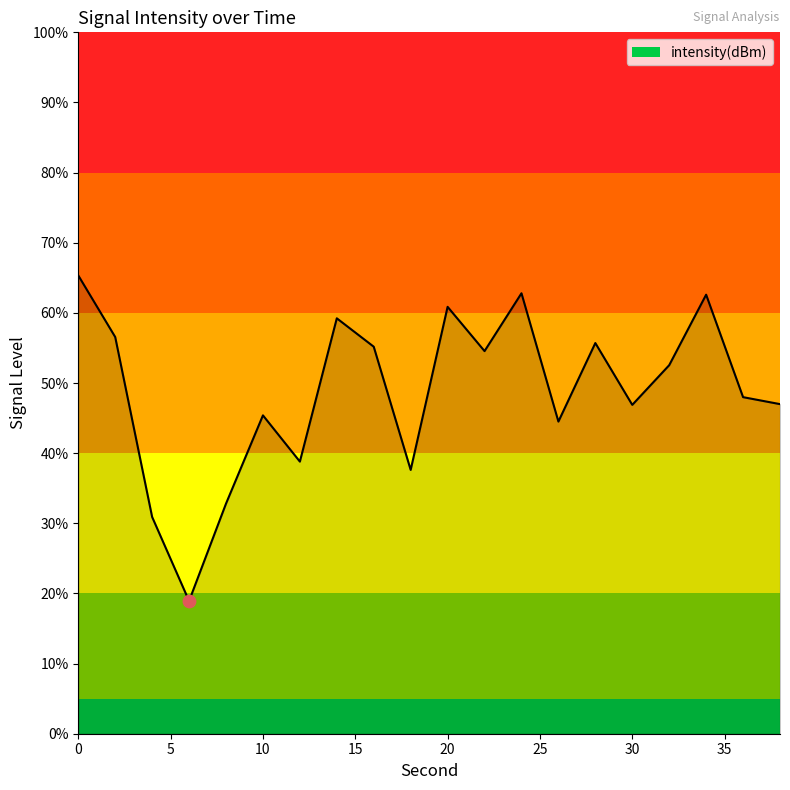

What is the greatest value displayed?

65.3